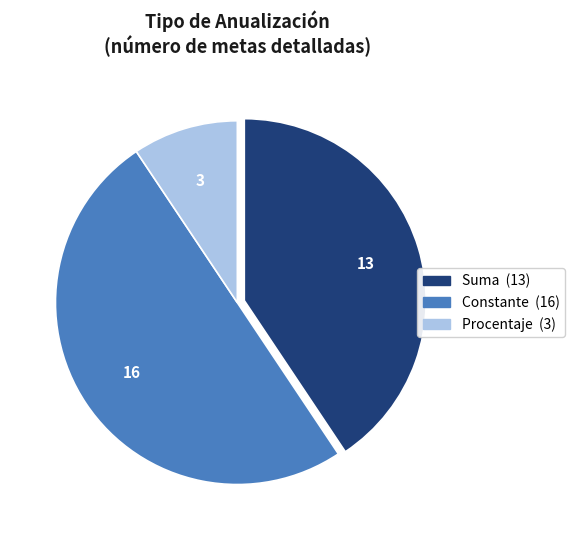

Between Procentaje and Constante, which is larger?

Constante